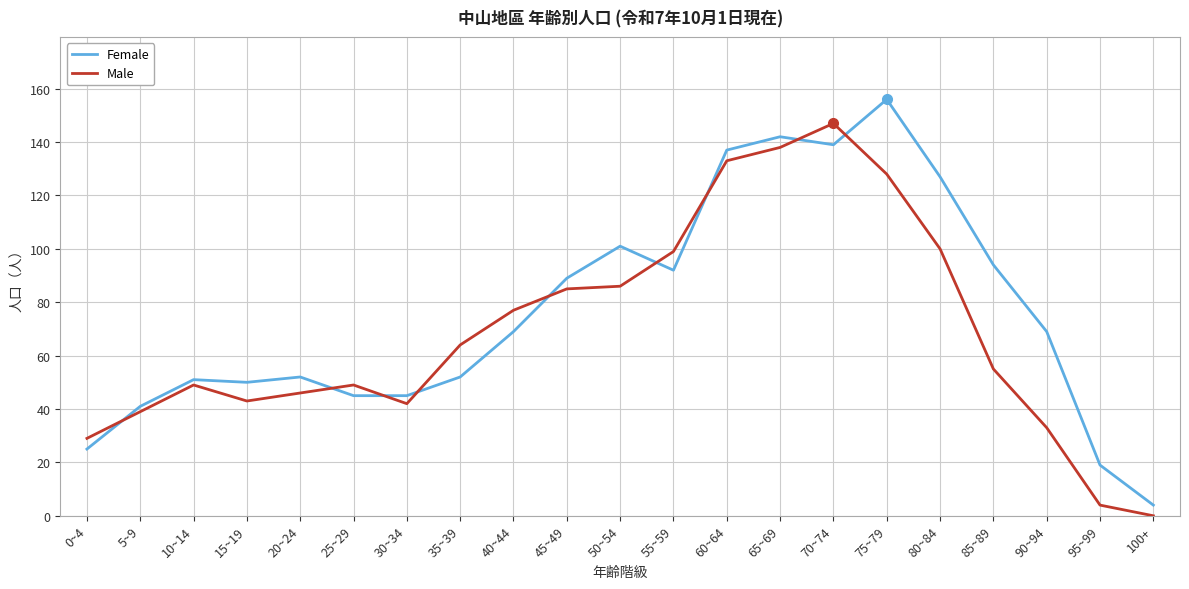

Between which two adjacent categories do Female and Male first intersect?

0~4 and 5~9